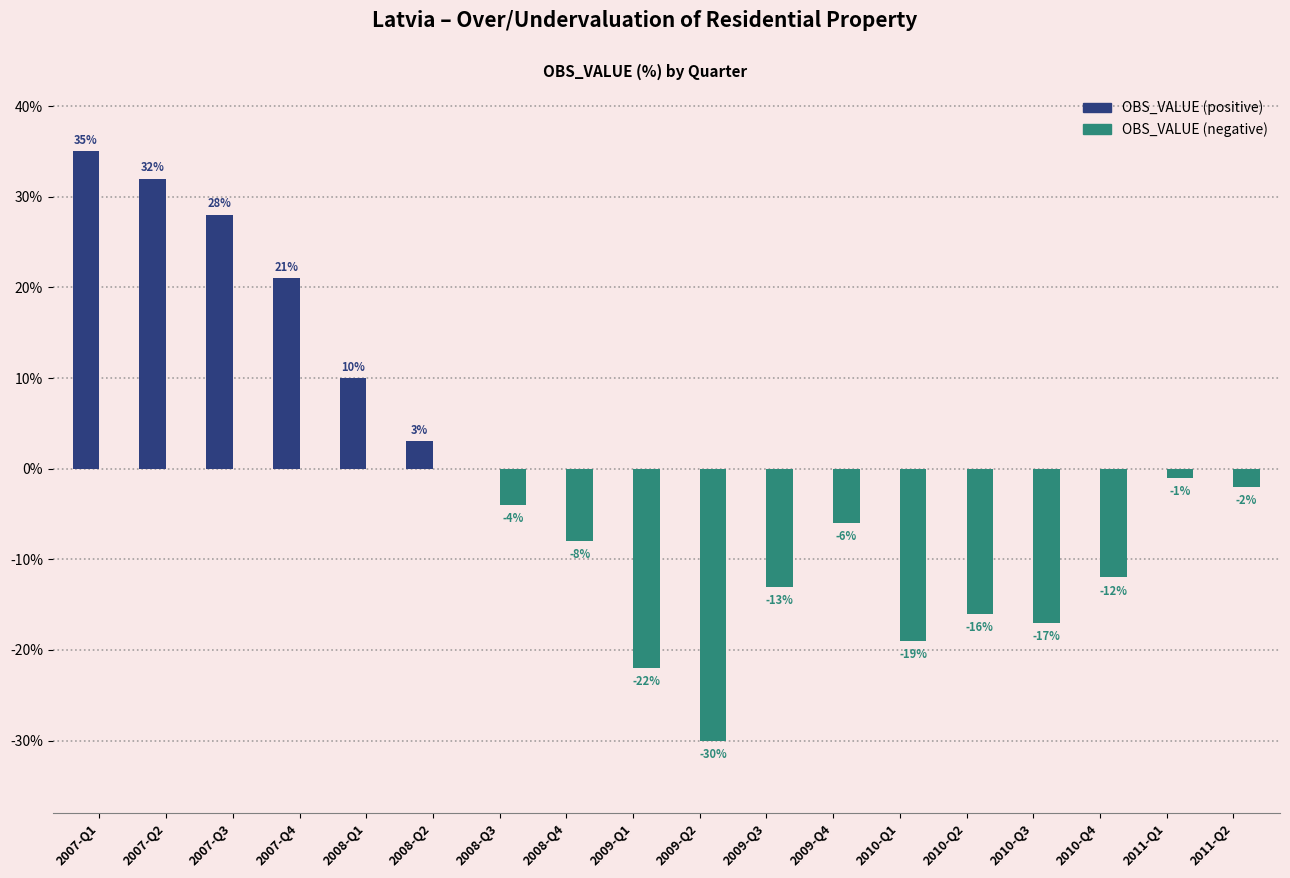

Which label corresponds to the largest value in the chart?

2007-Q1